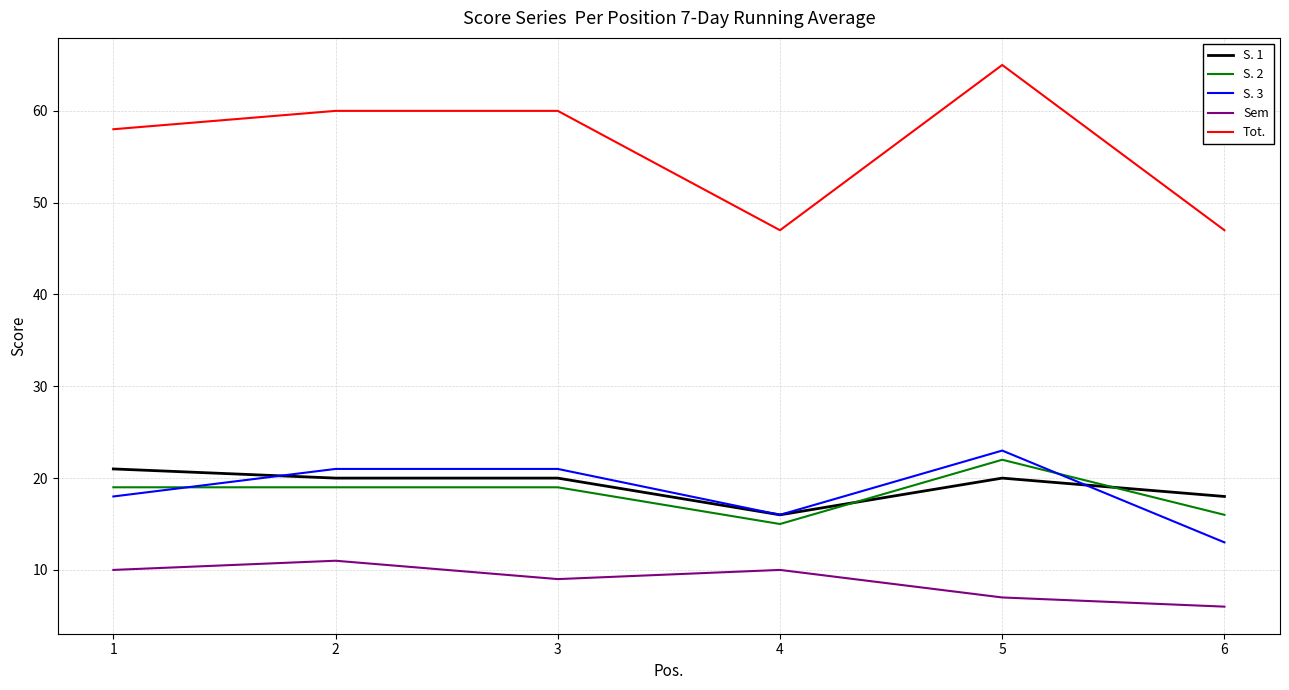

What are all the series names shown in the legend?

S. 1, S. 2, S. 3, Sem, Tot.